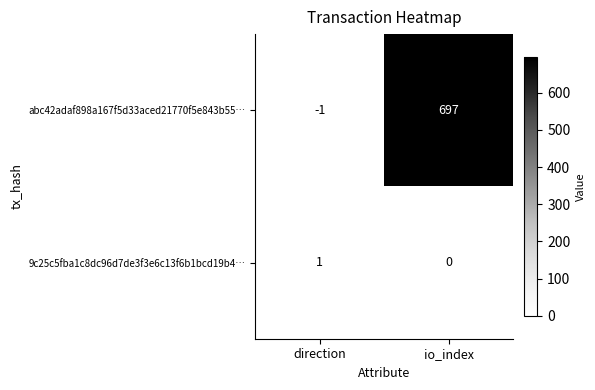

How many series are shown in this chart?

2